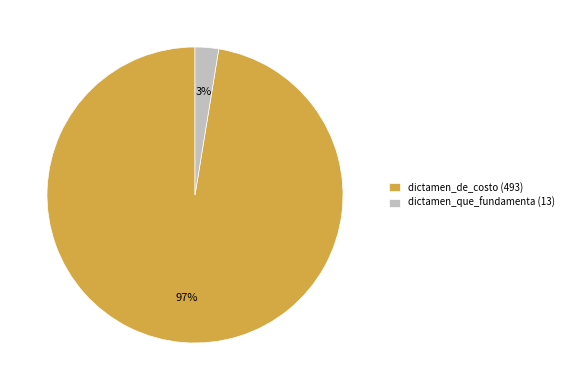

Which category has the biggest portion of the pie?

dictamen_de_costo (493)